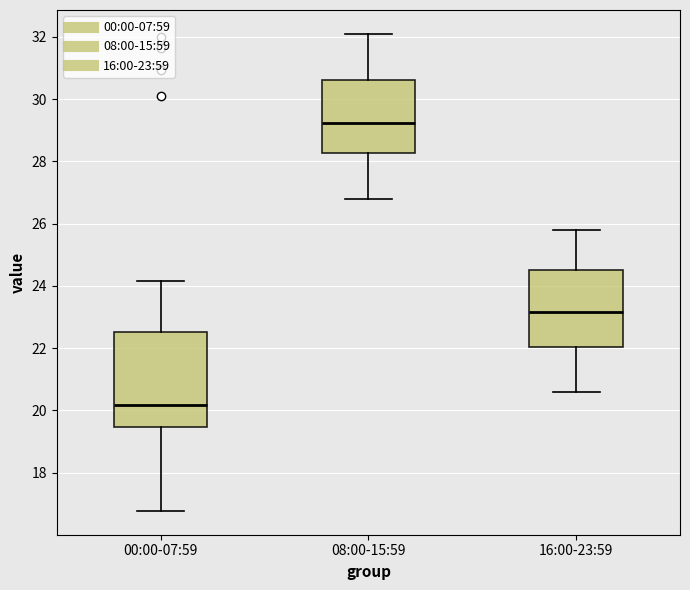

Comparing the boxes themselves (not the whiskers), which one is the tallest?

00:00-07:59